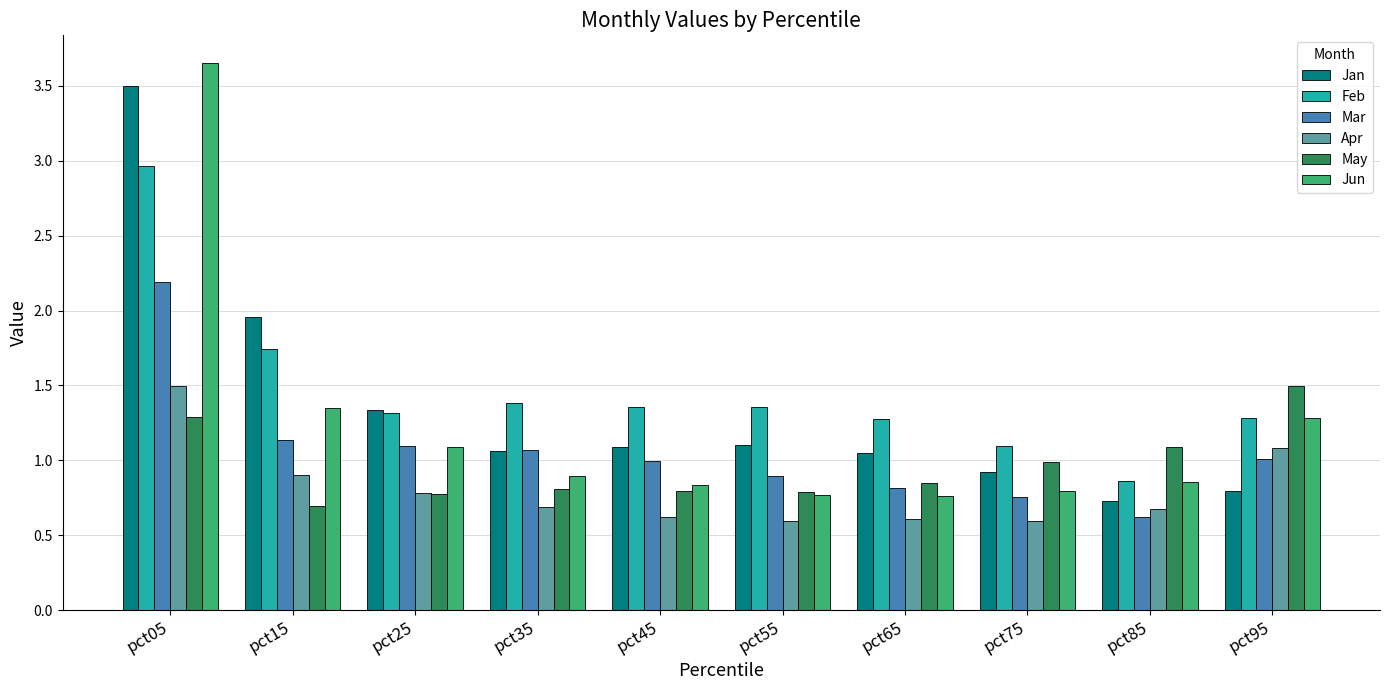

What is the sum of all Jan values?

13.5